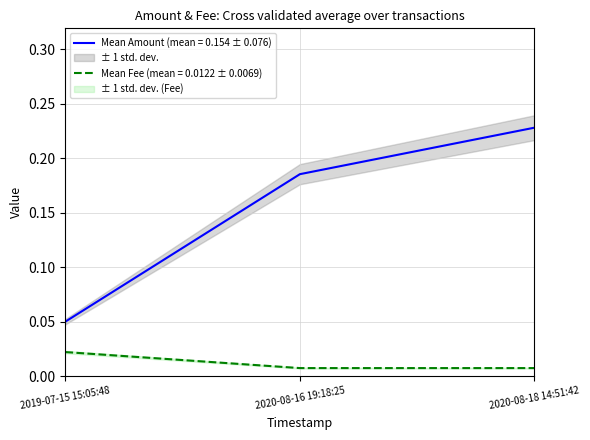

Reading right to left, transcribe all the data shown in this chart.

Amount: 2020-08-18 14:51:42=0.2	2020-08-16 19:18:25=0.2	2019-07-15 15:05:48=0.1
Fee: 2020-08-18 14:51:42=0.0	2020-08-16 19:18:25=0.0	2019-07-15 15:05:48=0.0